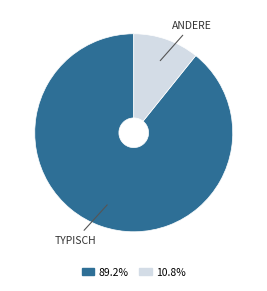

How many segments does this pie chart have?

2